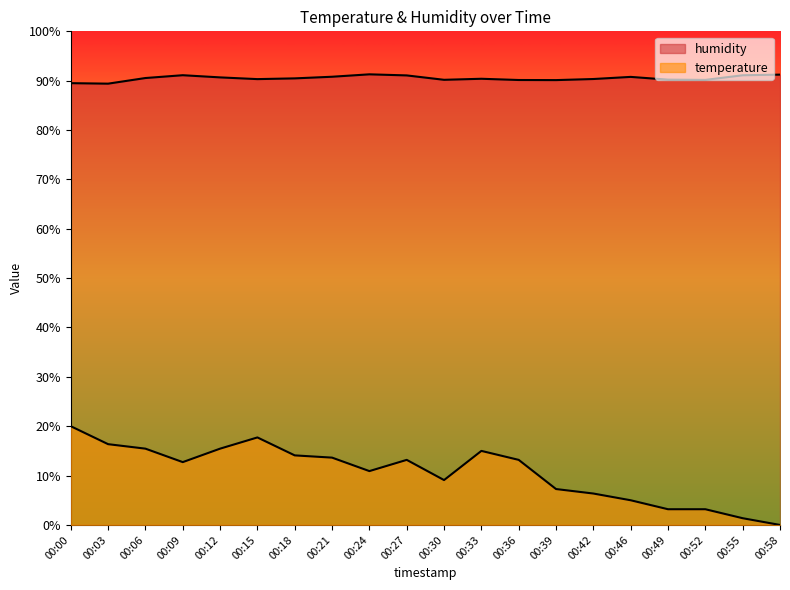

At which category does humidity reach its first local peak?

00:09